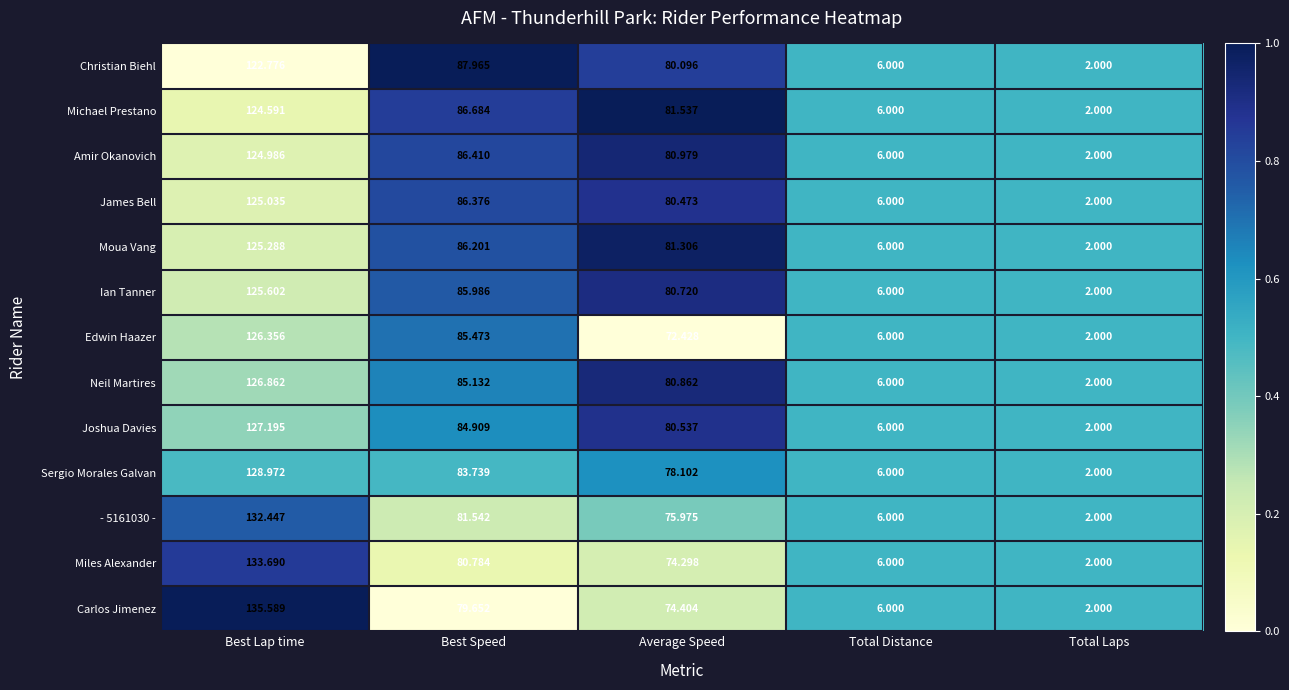

How many data points does each series have?

5